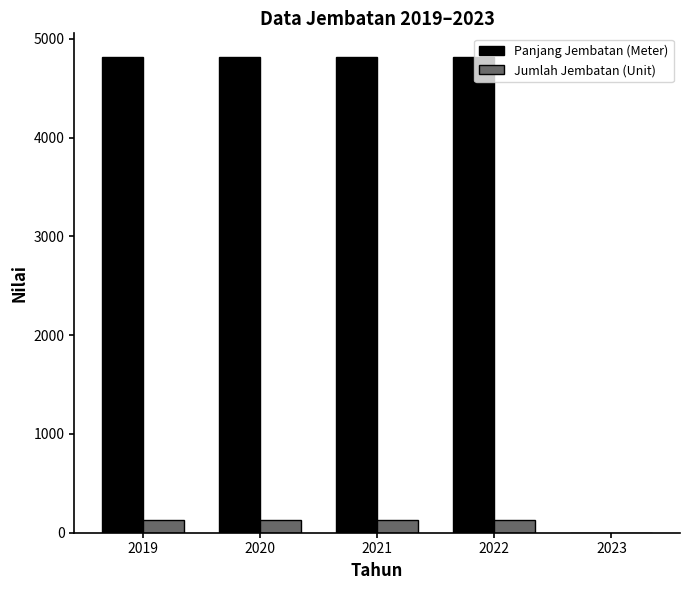

What is the total value across all series at 2022?

4946.2